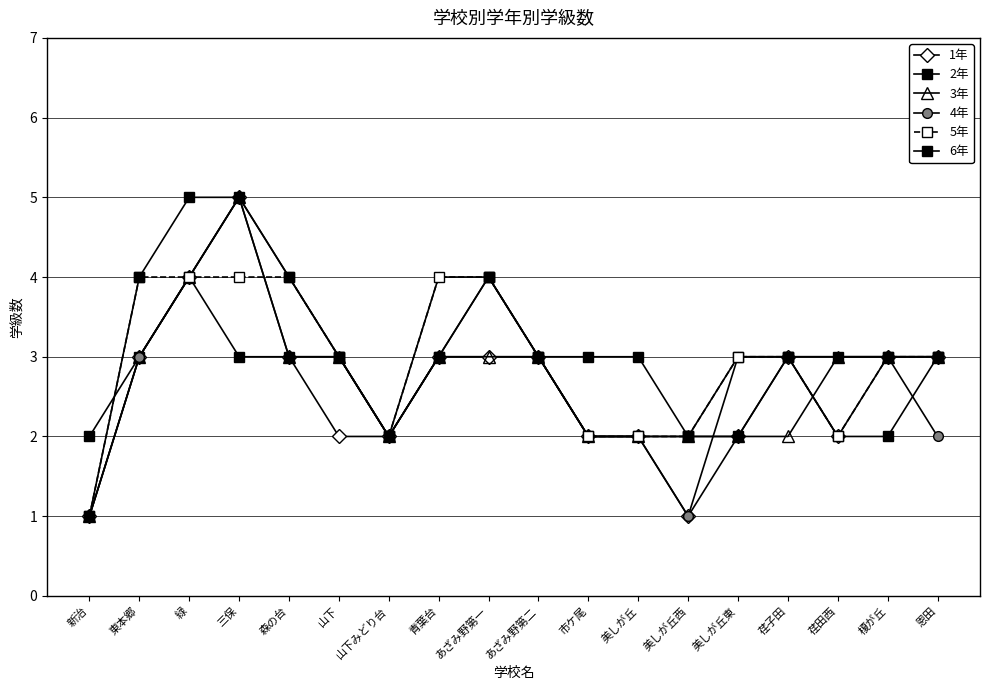

Where does the 1年 series first go above 3?

緑